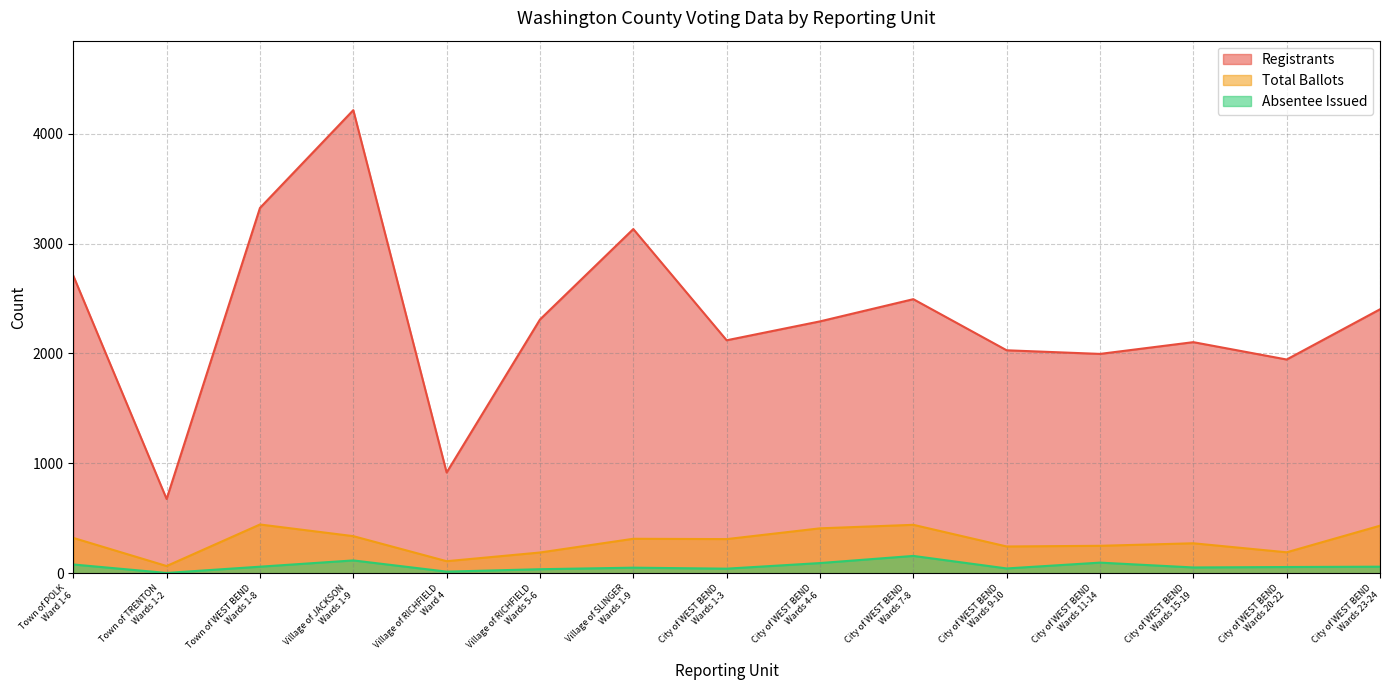

How many interior local peaks does the Registrants series have?

4